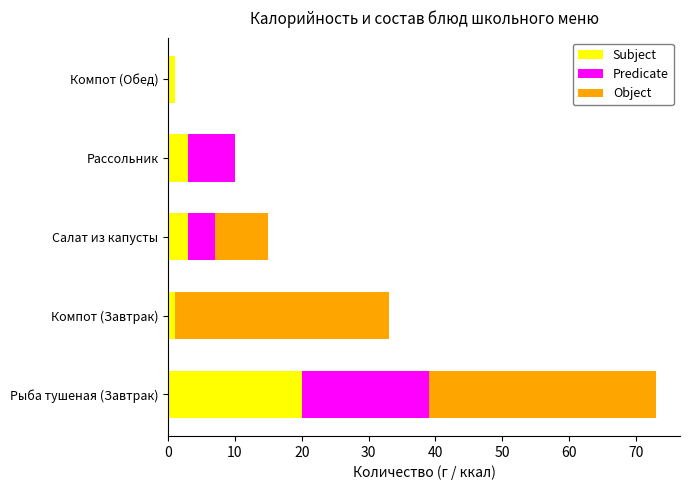

Count the number of data series in this chart.

3